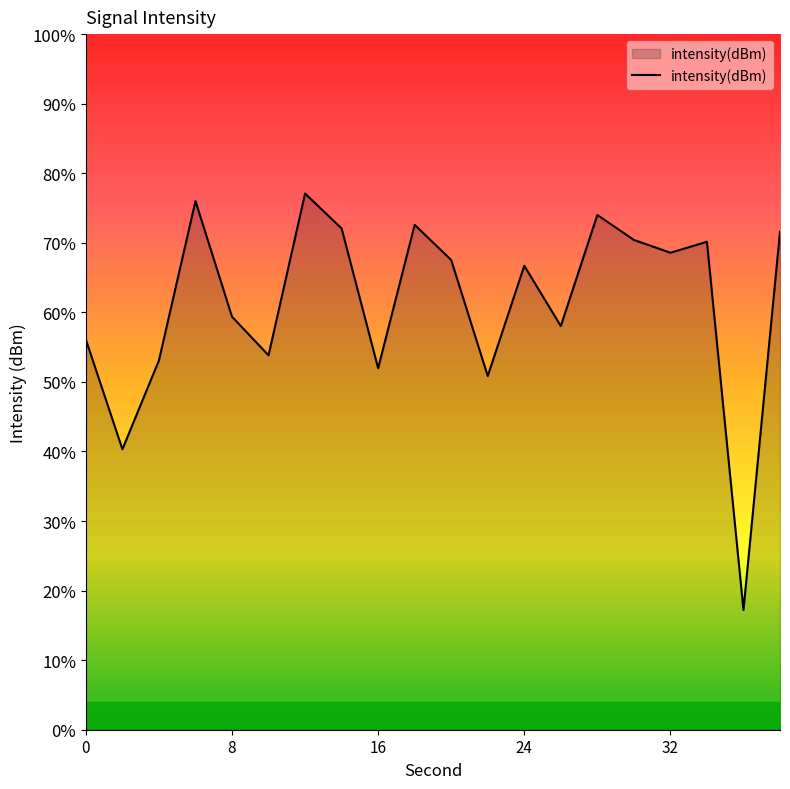

Does the chart display data point markers on the line(s)?

No